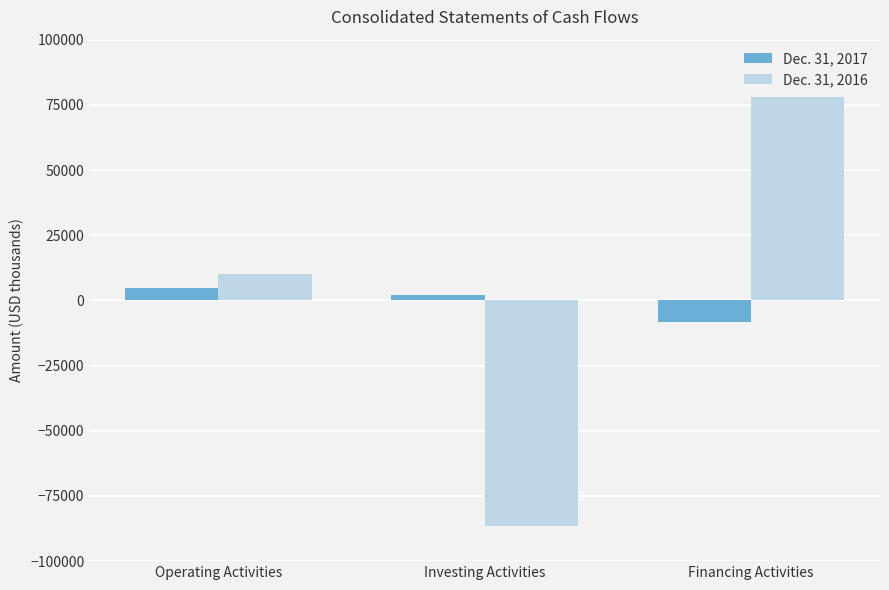

What is the label of the 3rd bar from the left?

Financing Activities